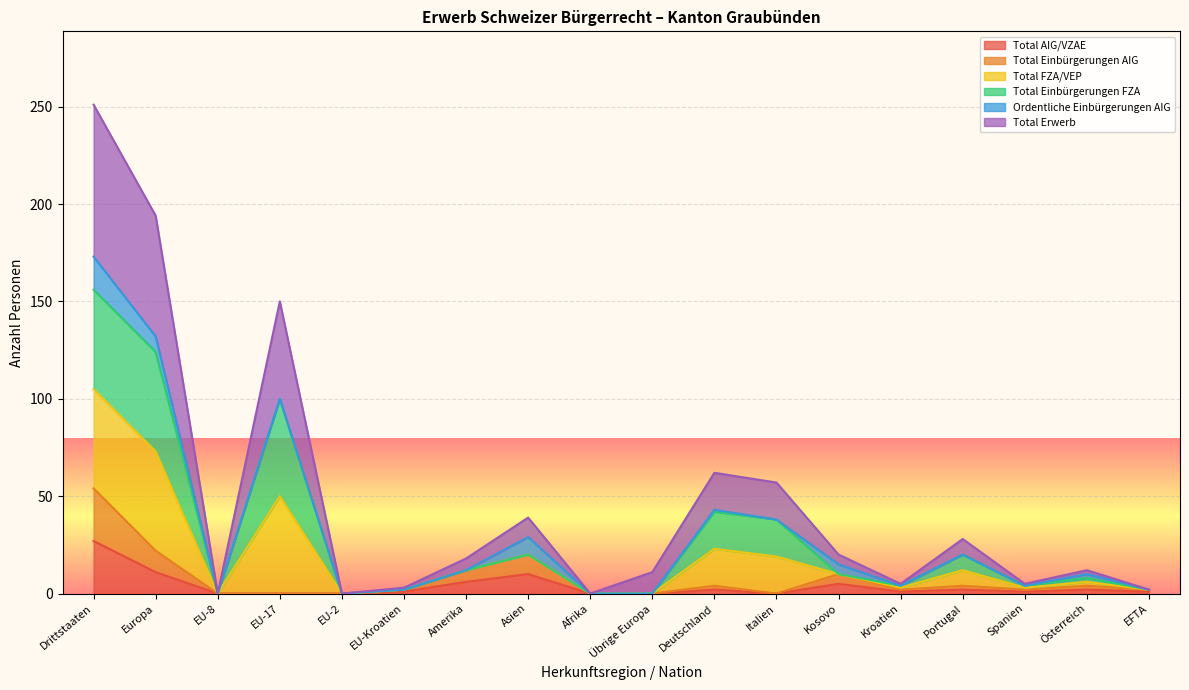

Which series has the widest spread of values?

Total Erwerb